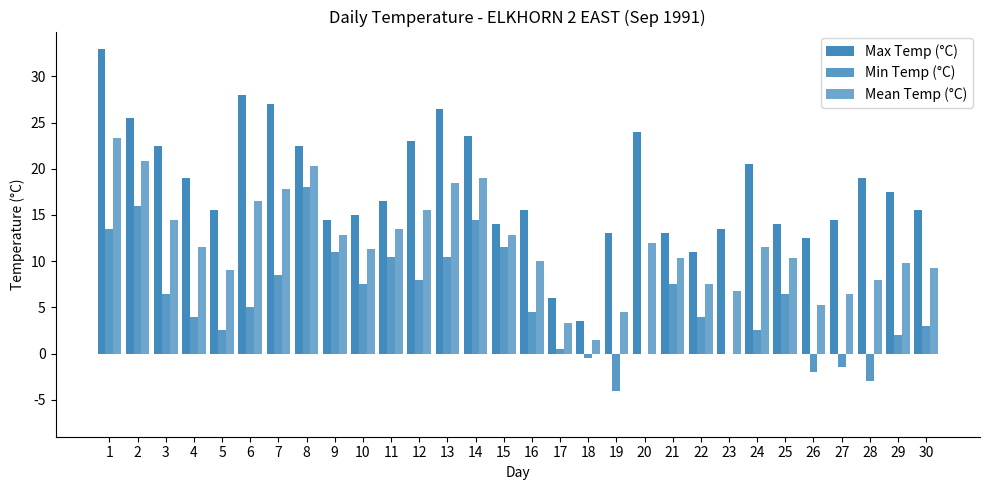

What is the value of the Min Temp (°C) bar at the 6th from the left?

5.0